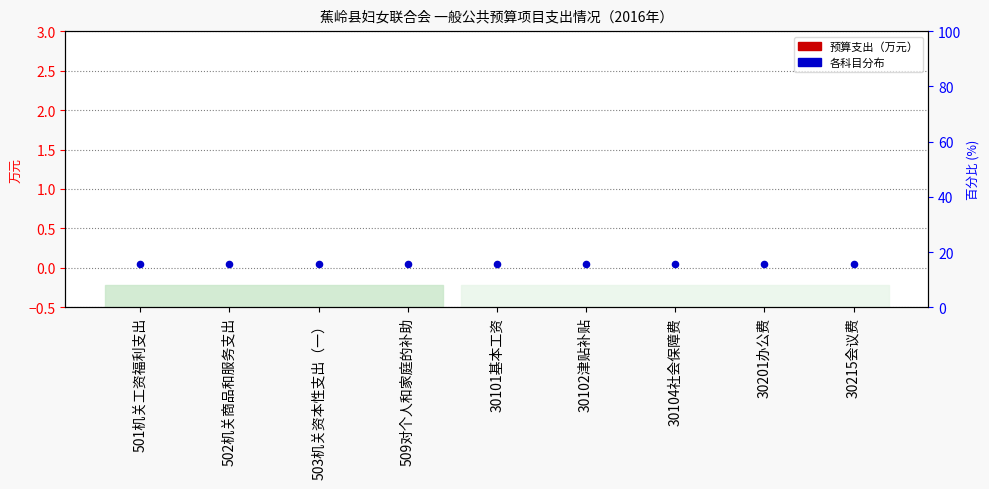

What is the total value across all series at 502机关商品和服务支出?

0.1